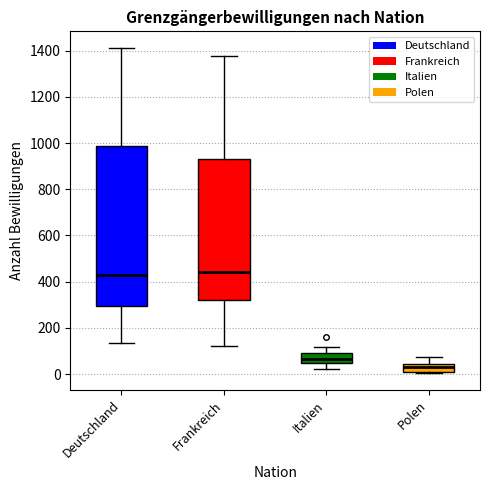

Reading left to right, transcribe this box plot: for each box, give where its median line is, the range the box spans, and where its two whiskers end, as read against the y-axis. The values are not printed on the chart, so give them approximately, as read against the axis.

Deutschland: median 420, box 300 to 980, whiskers 140 to 1420
Frankreich: median 440, box 320 to 940, whiskers 120 to 1380
Italien: median 60, box 40 to 100, whiskers 20 to 120
Polen: median 20, box 0 to 40, whiskers 0 to 80